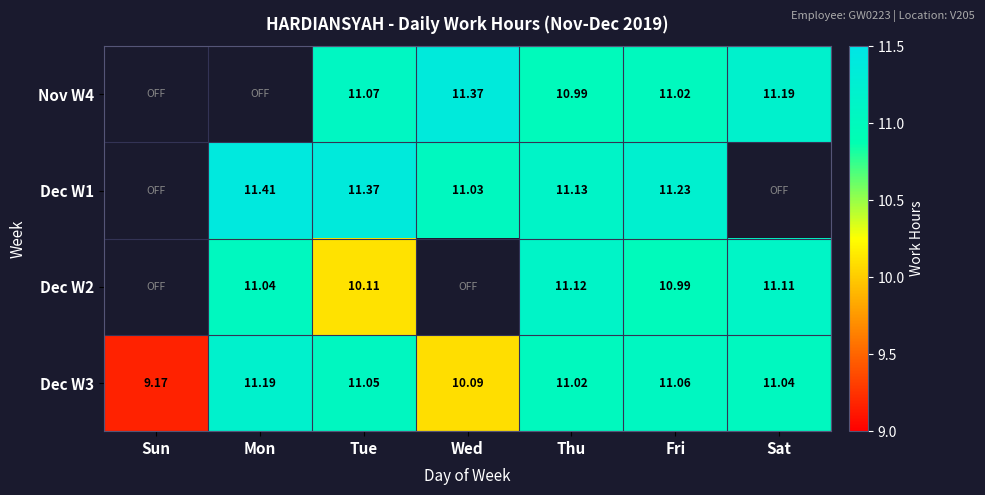

What is the greatest value displayed?

11.4